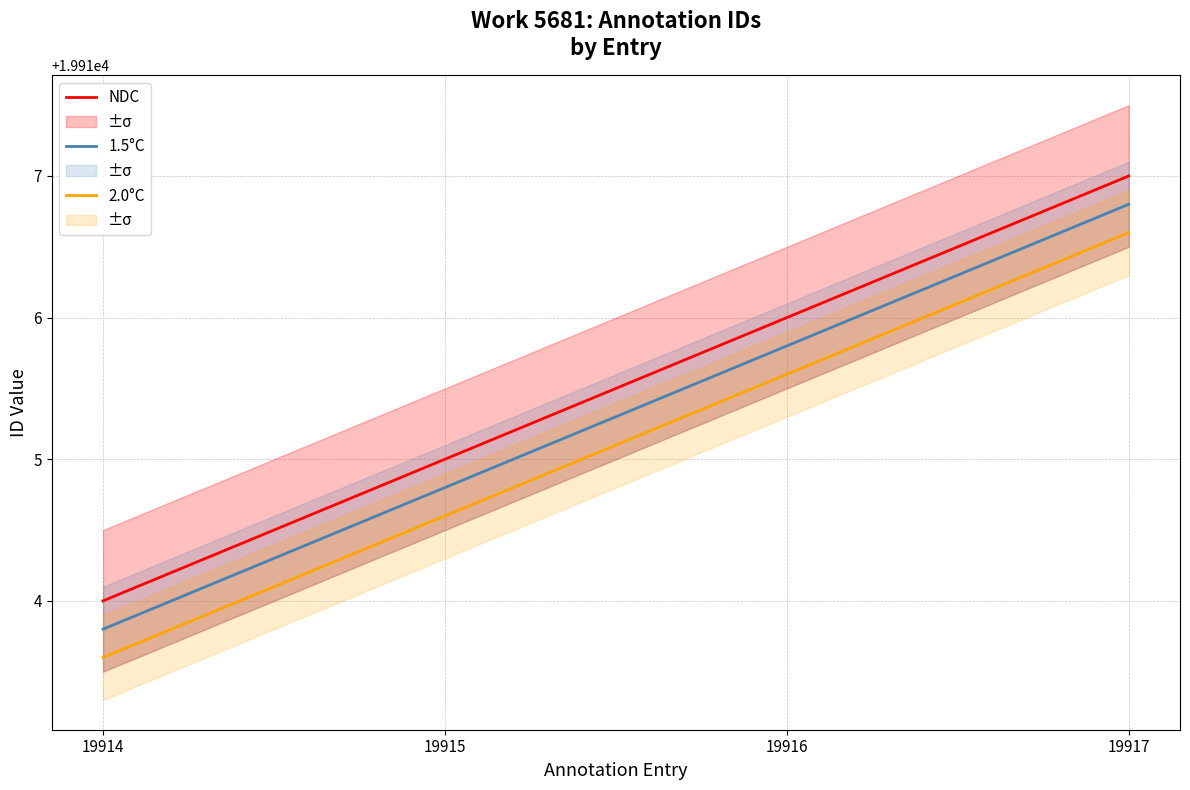

How many lines are shown in the chart?

3